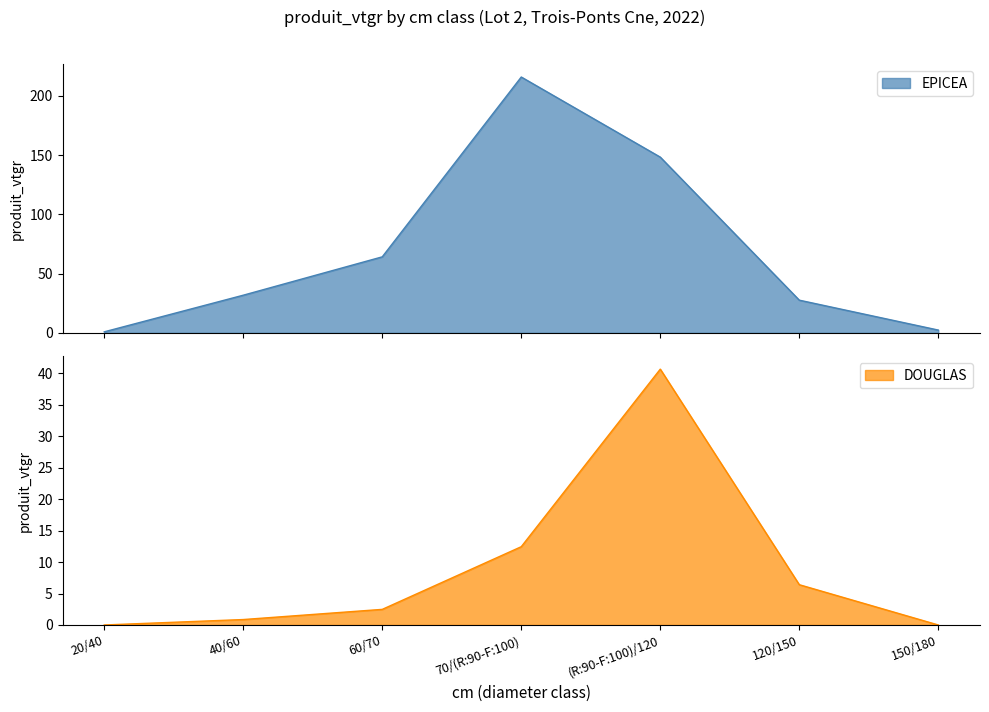

True or false: EPICEA has more than 0 points higher than both neighbors.

True